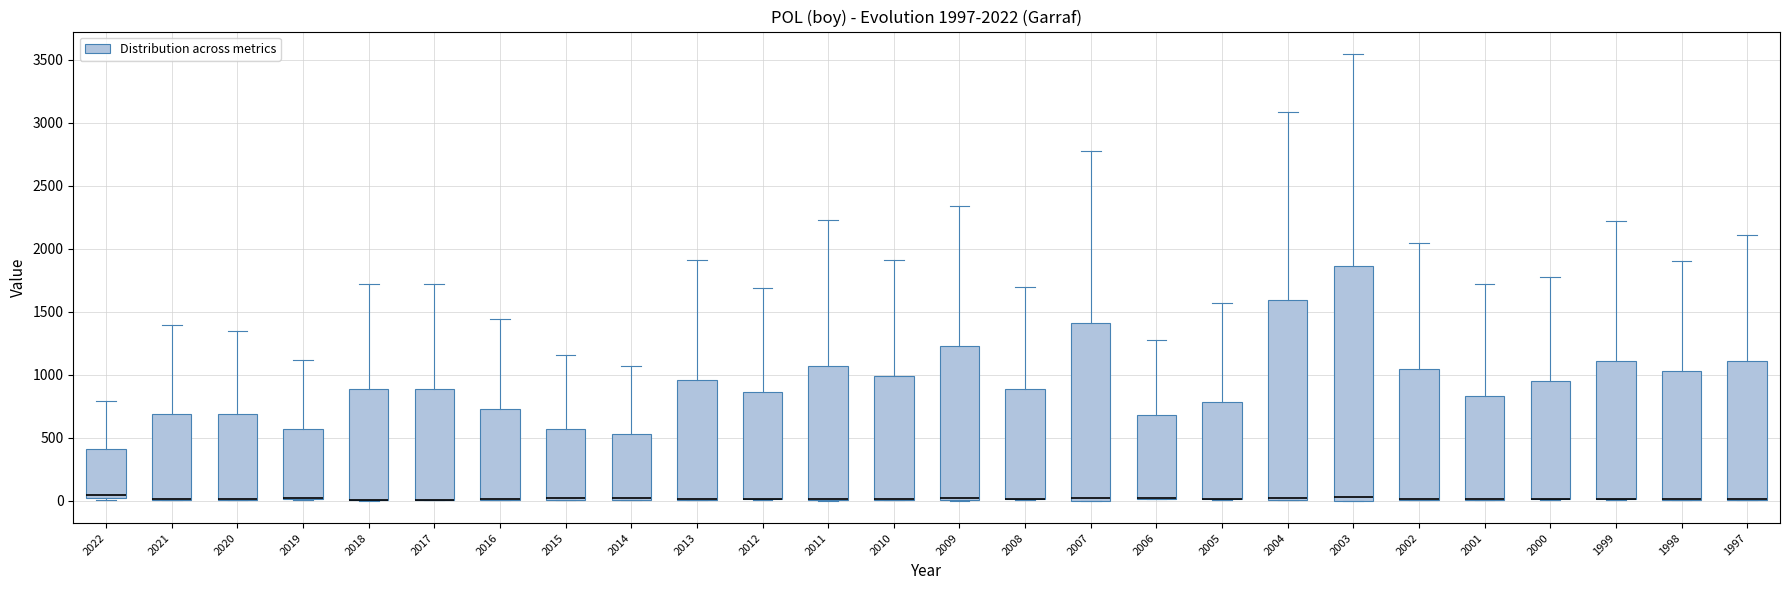

Which box is the tallest, from its lower edge to its upper edge?

2003